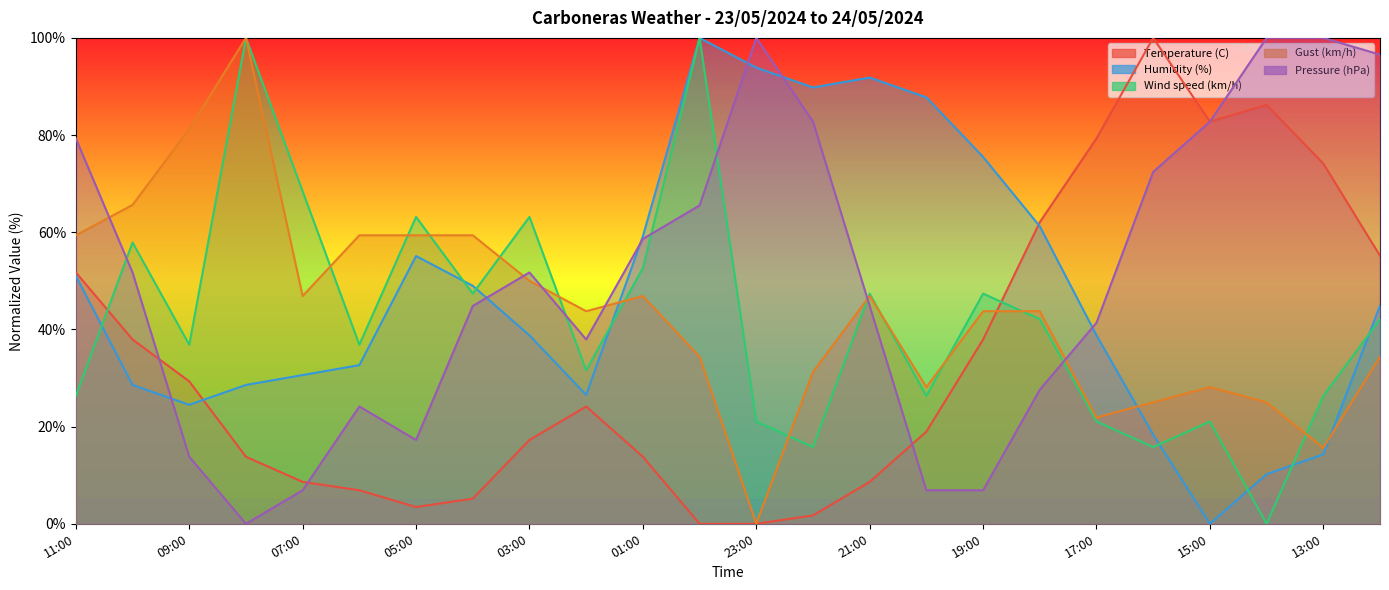

True or false: Pressure (hPa) has a value of 82.8 at 15:00.

True